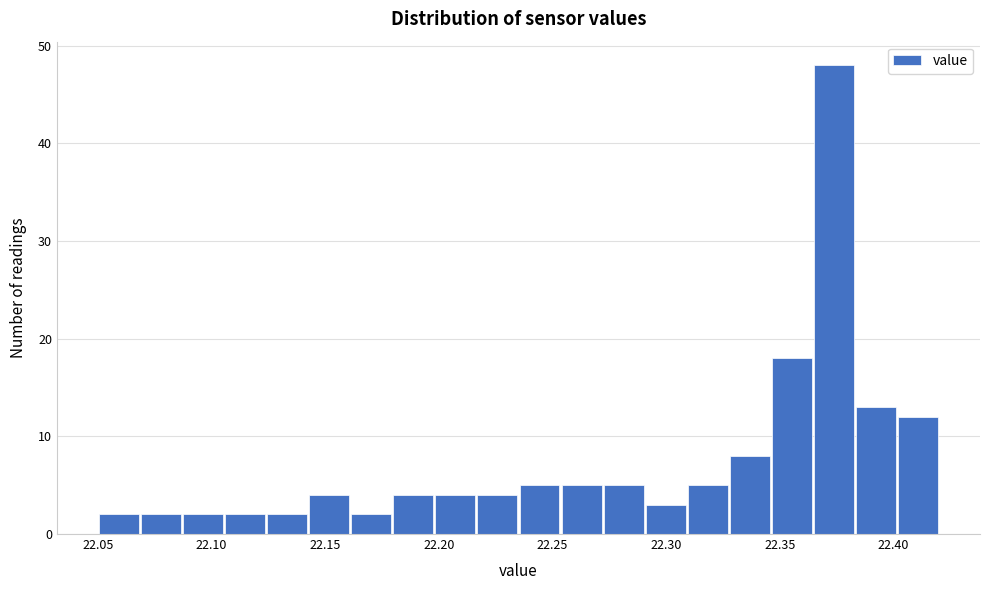

Around what value on the x-axis is the tallest bar? Give the approximate position of its centre, as read against the axis.

22.375